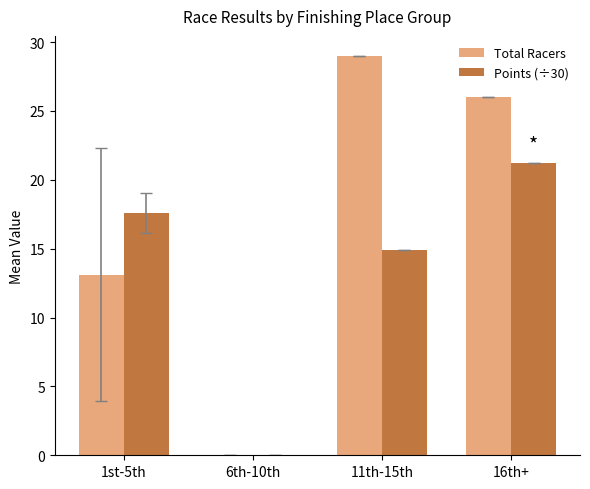

True or false: Total Racers has a value of 18.9 at 6th-10th.

False